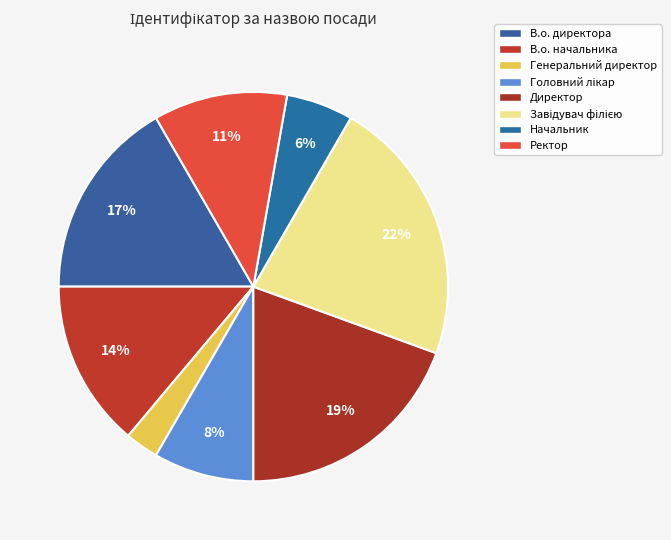

True or false: В.о. директора accounts for 17% of the total.

True